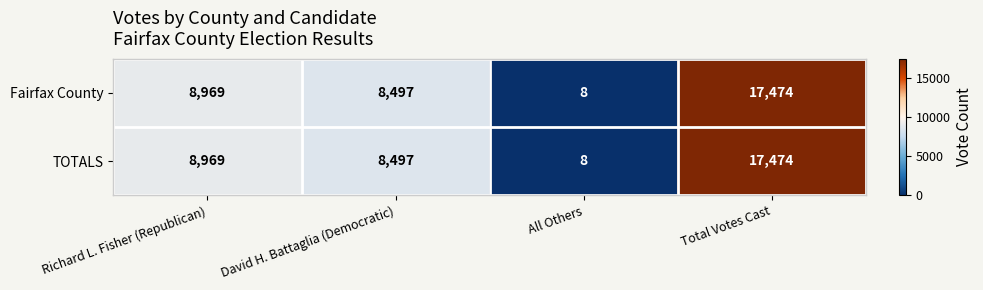

Is the value of TOTALS at All Others greater than the value of Fairfax County at Richard L. Fisher (Republican)?

No